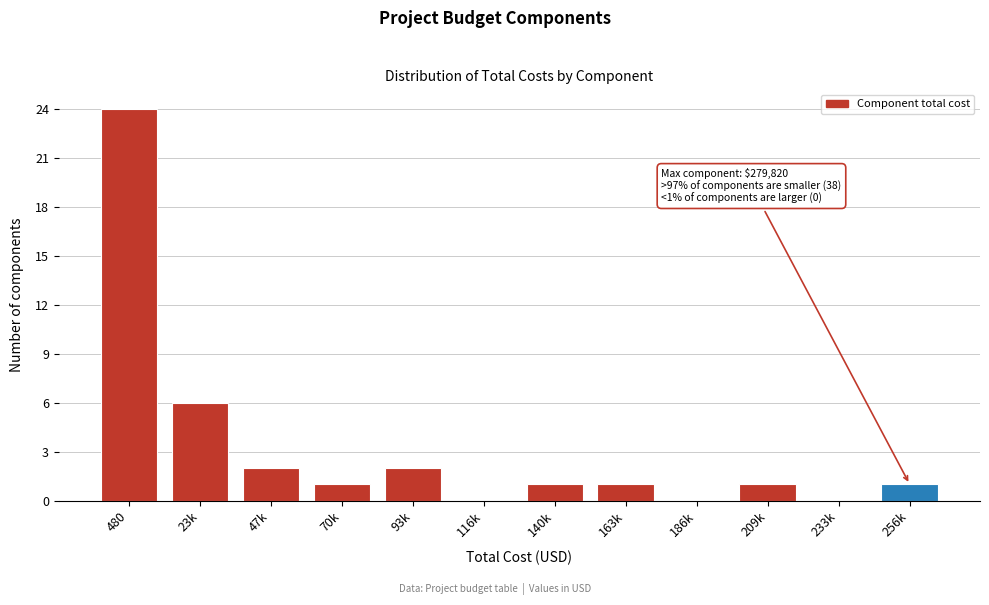

Reading right to left, list all the values displayed in this chart.

256k=1	233k=0	209k=1	186k=0	163k=1	140k=1	116k=0	93k=2	70k=1	47k=2	23k=6	480=24